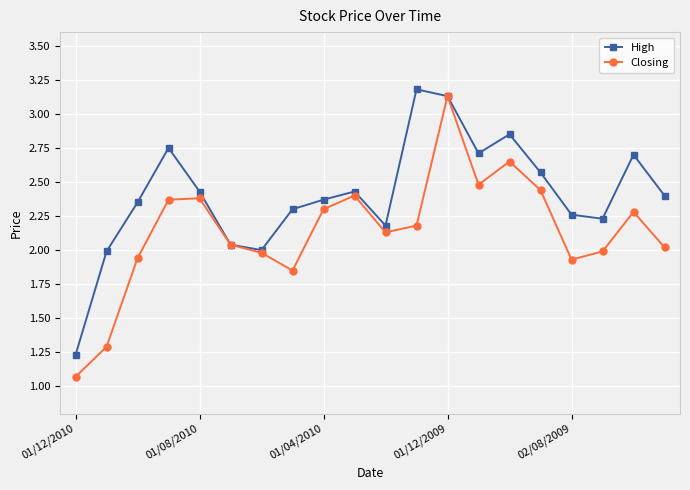

True or false: Closing has more than 0 points higher than both neighbors.

True